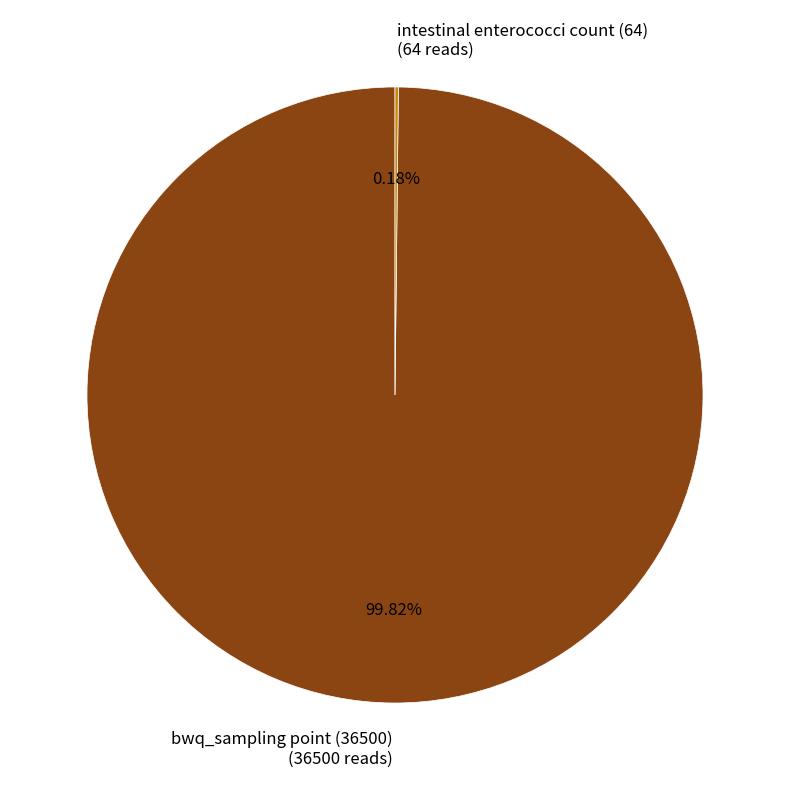

How many segments does this pie chart have?

2